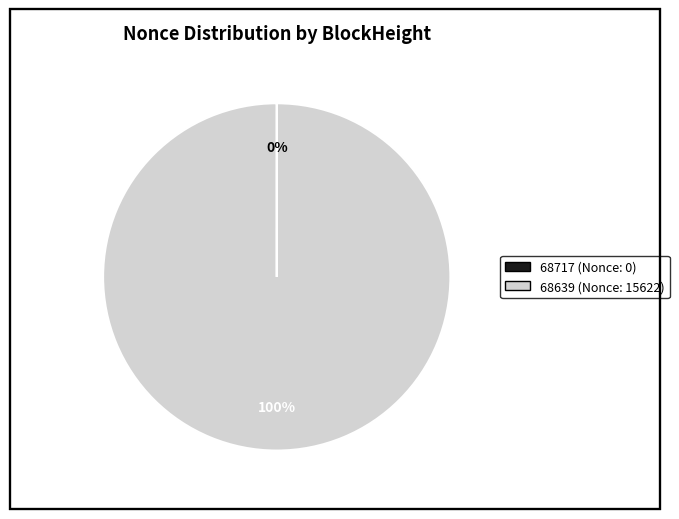

Is there any slice that represents more than half of the pie?

Yes